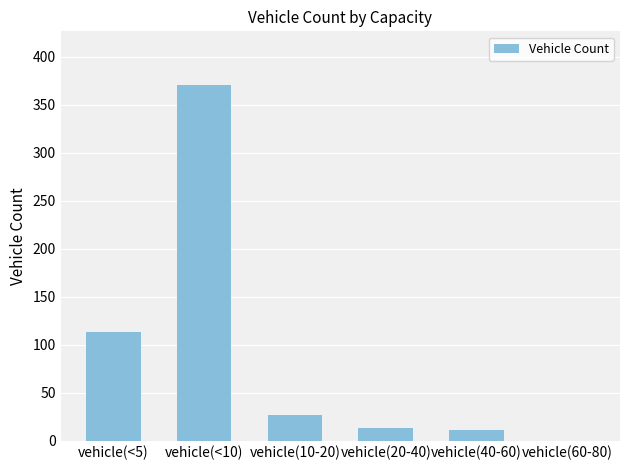

Count the number of categories in the chart.

6